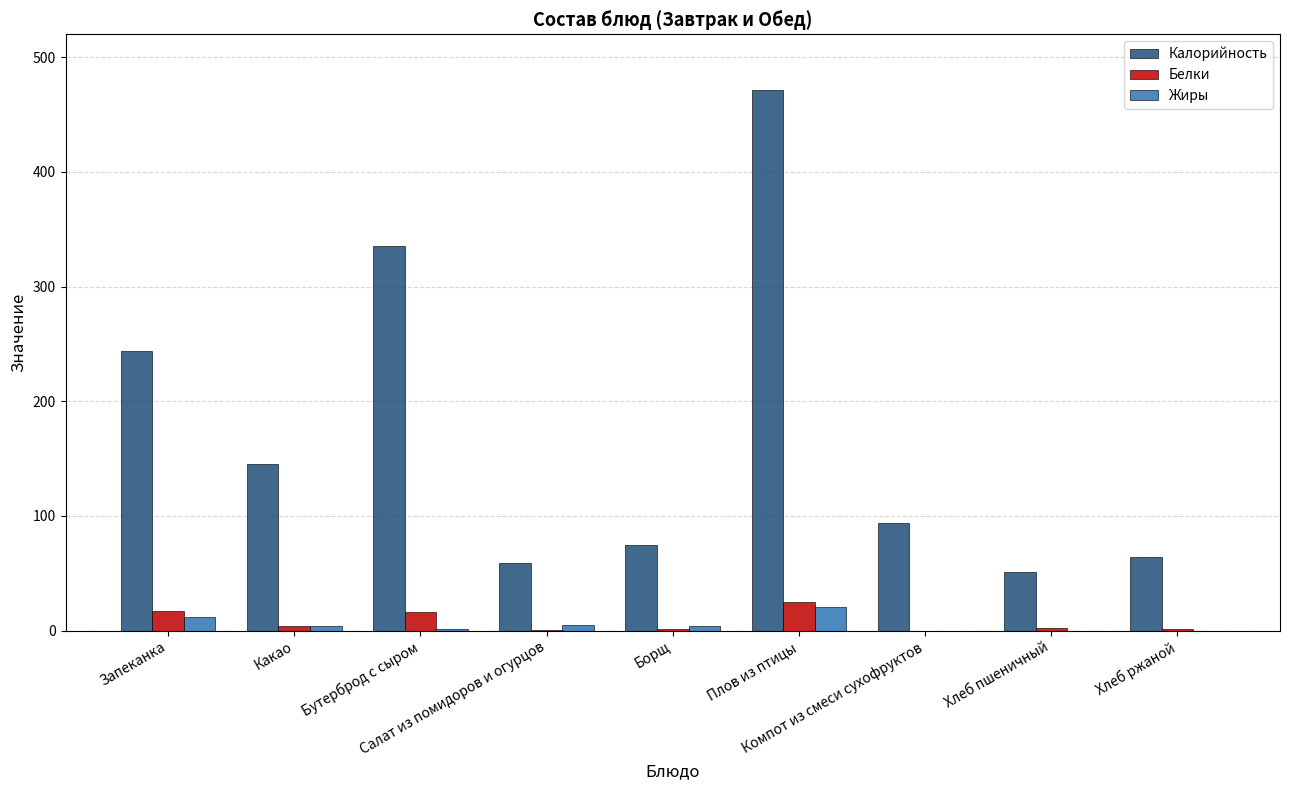

What is the sum of all Белки values?

66.8